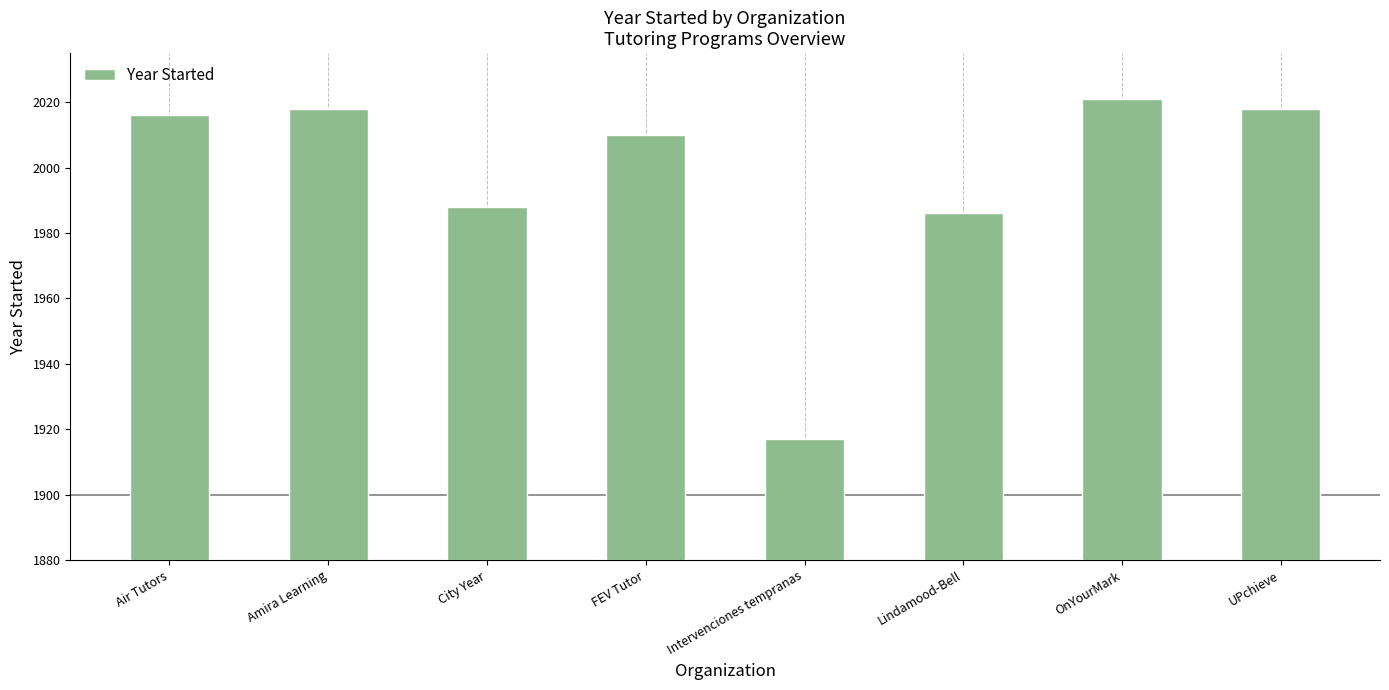

What is the label of the 4th bar from the right?

Intervenciones tempranas